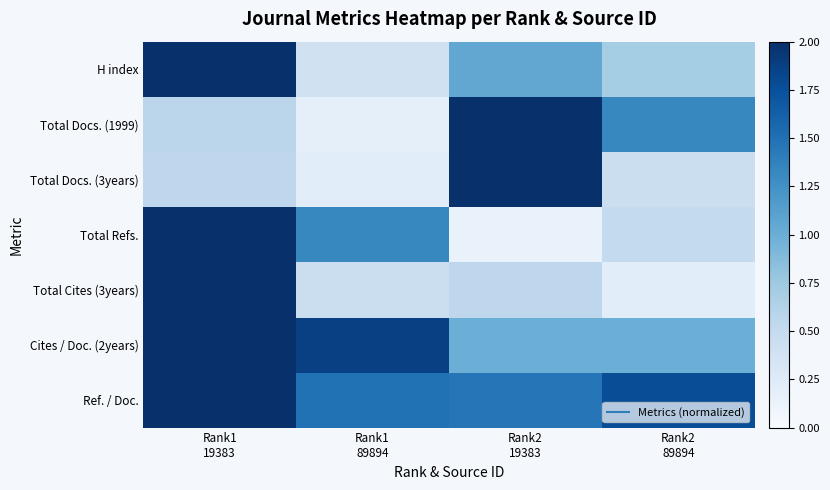

Which series has the largest total across all categories?

Ref. / Doc.